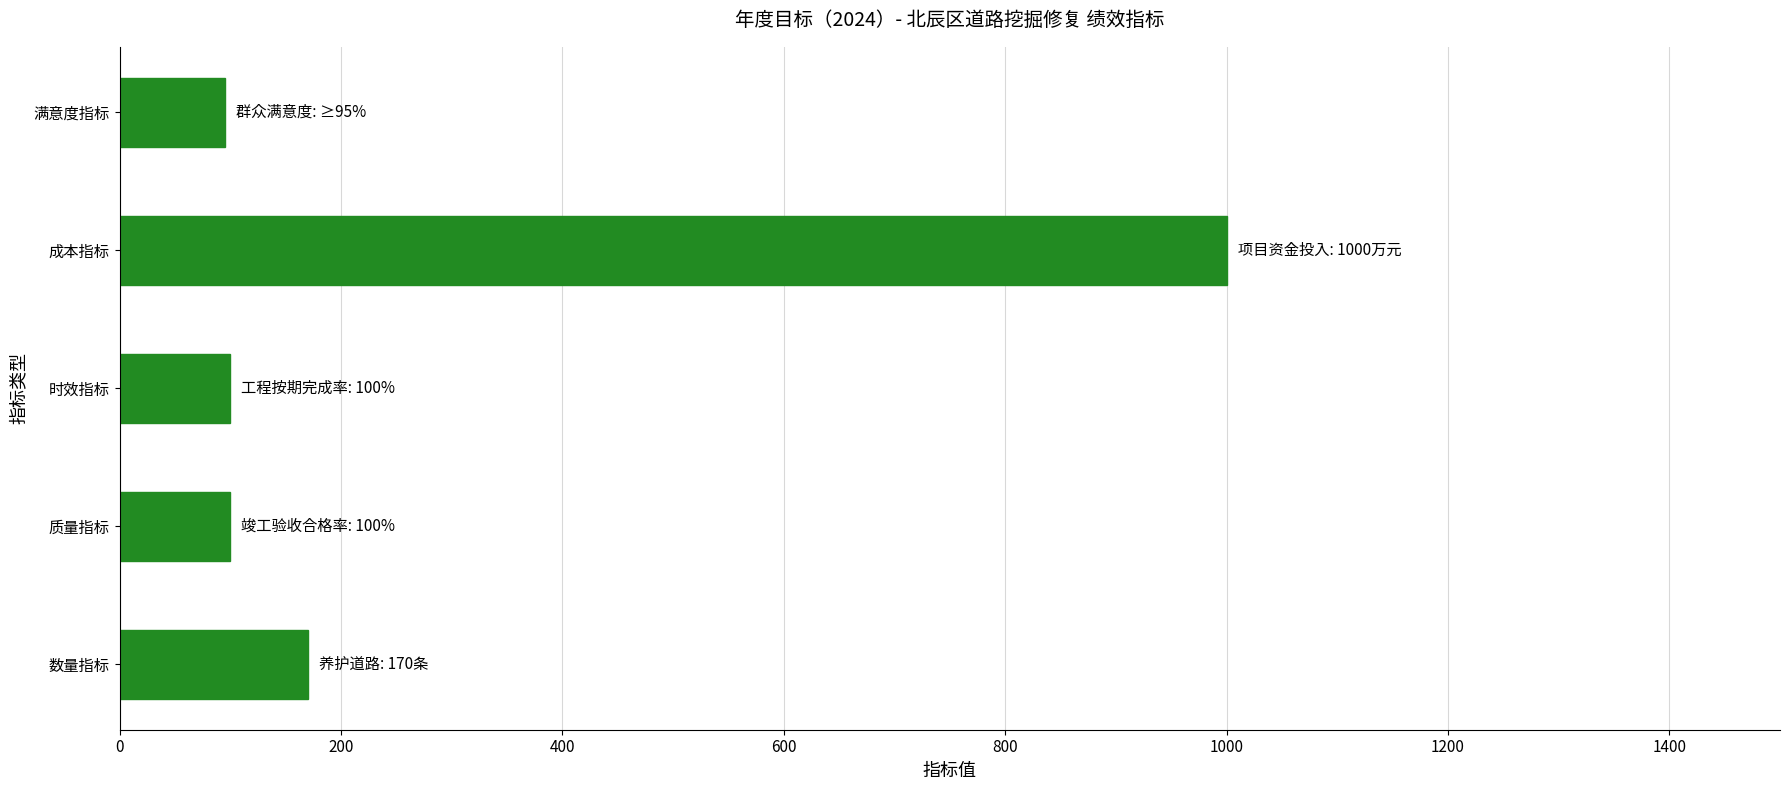

At which category does the chart reach its peak across all series?

成本指标